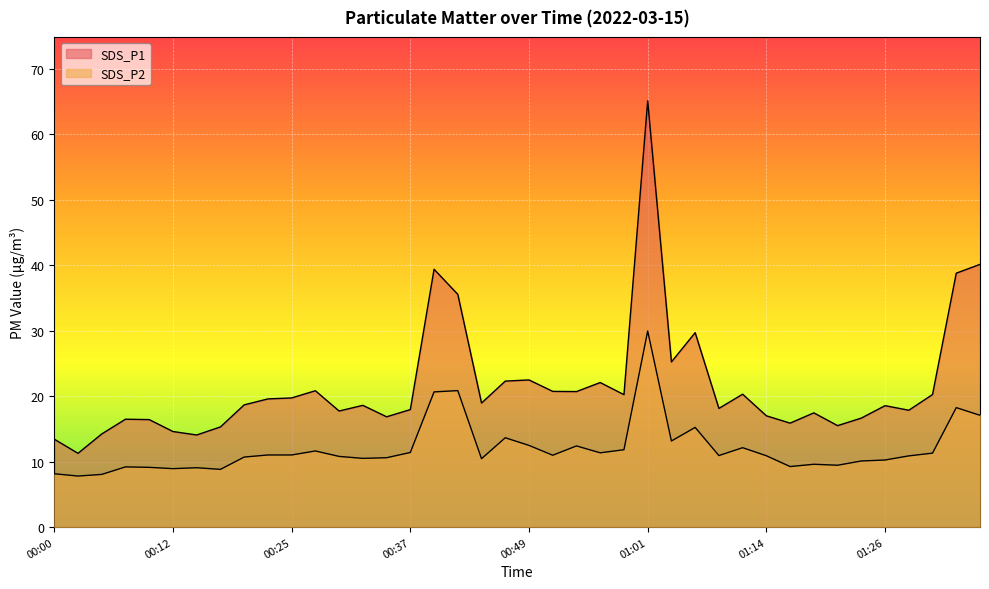

List the labels in order of SDS_P2 value, smallest first.

00:02, 00:05, 00:00, 00:17, 00:12, 00:15, 00:10, 00:07, 01:16, 01:21, 01:19, 01:23, 01:26, 00:44, 00:32, 00:34, 00:20, 00:30, 01:28, 01:14, 01:09, 00:52, 00:22, 00:25, 01:31, 00:56, 00:37, 00:27, 00:59, 01:11, 00:54, 00:49, 01:04, 00:47, 01:06, 01:36, 01:33, 00:39, 00:42, 01:01